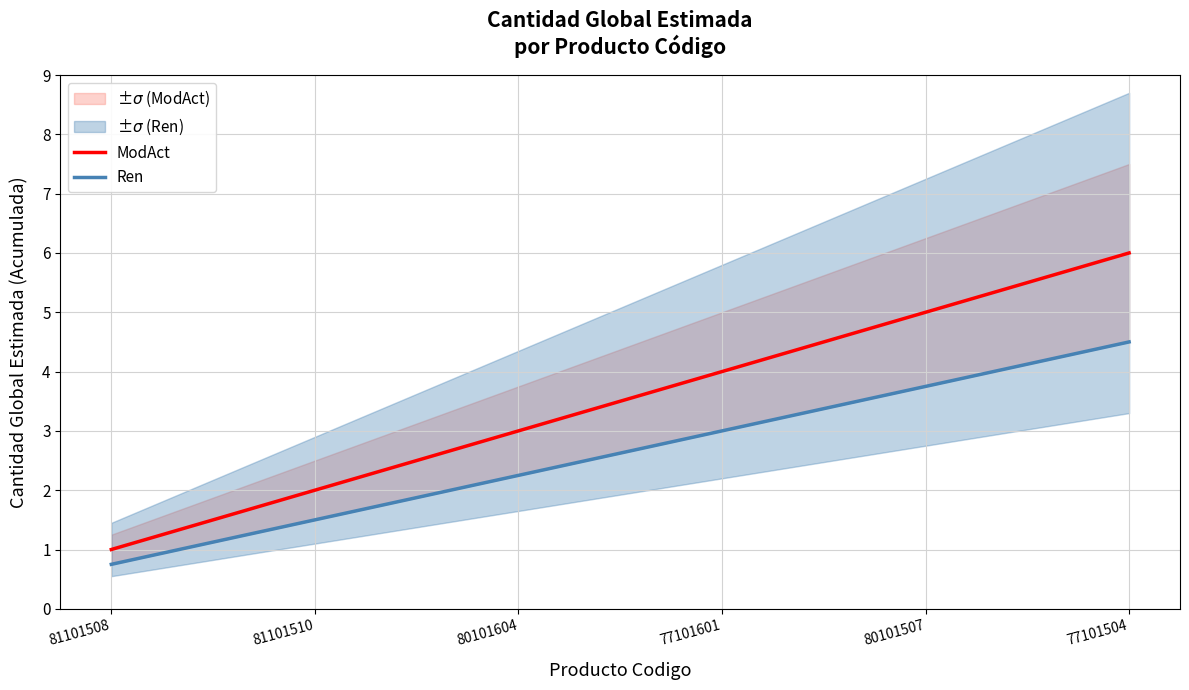

What is the value of the Ren point at the 6th from the left?

4.5